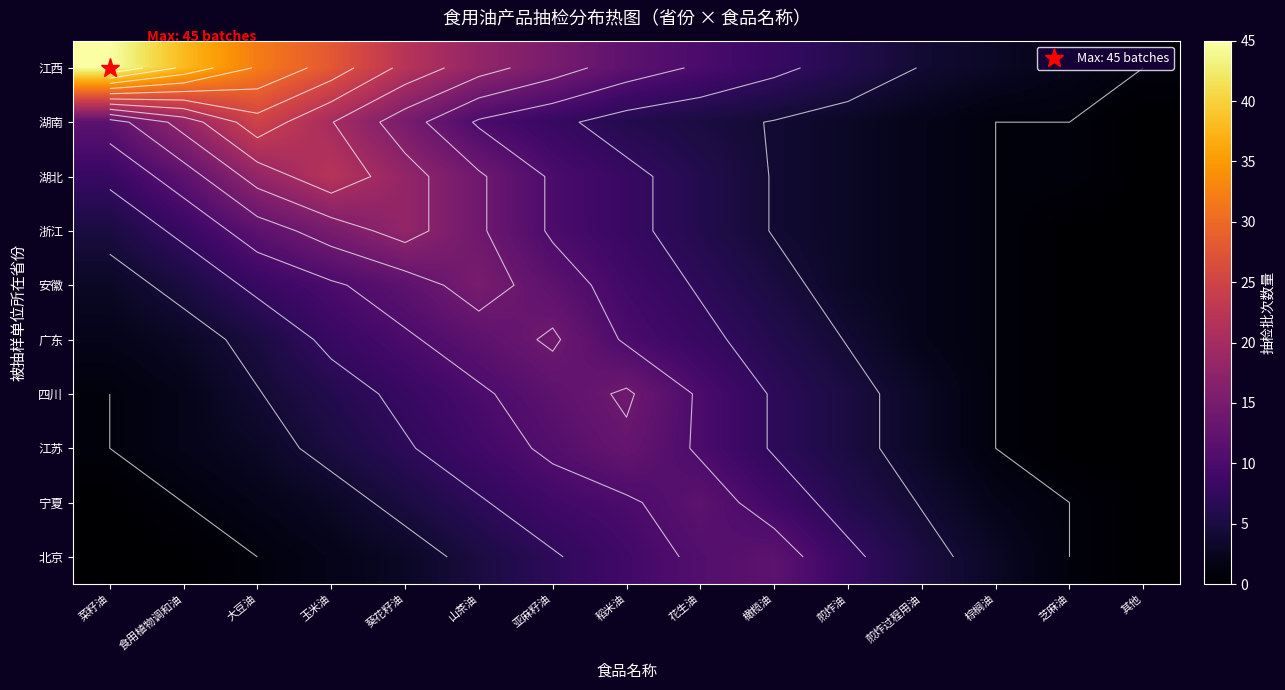

Which series has the widest spread of values?

江西